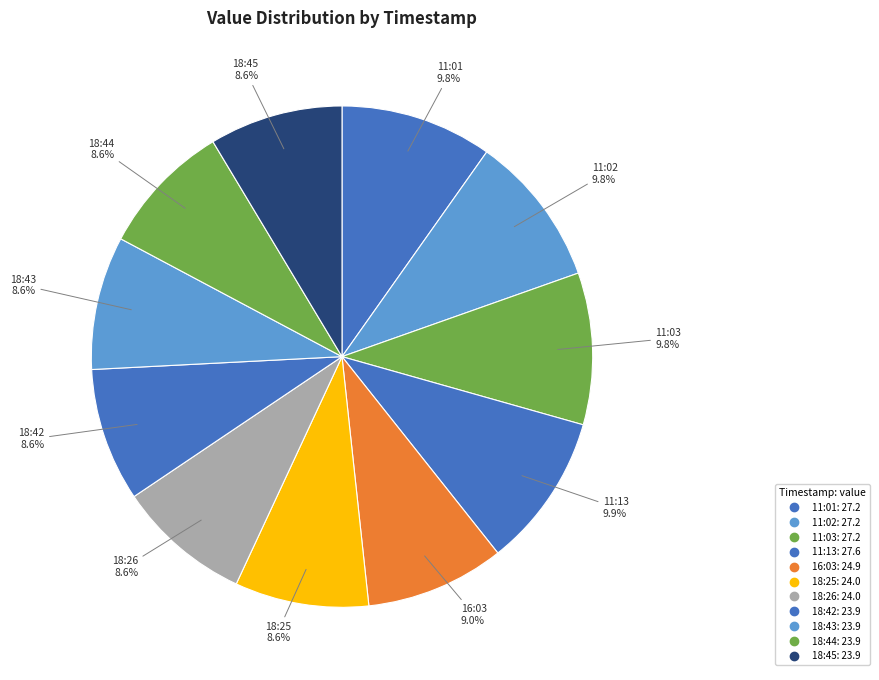

Is there a majority slice in this chart?

No